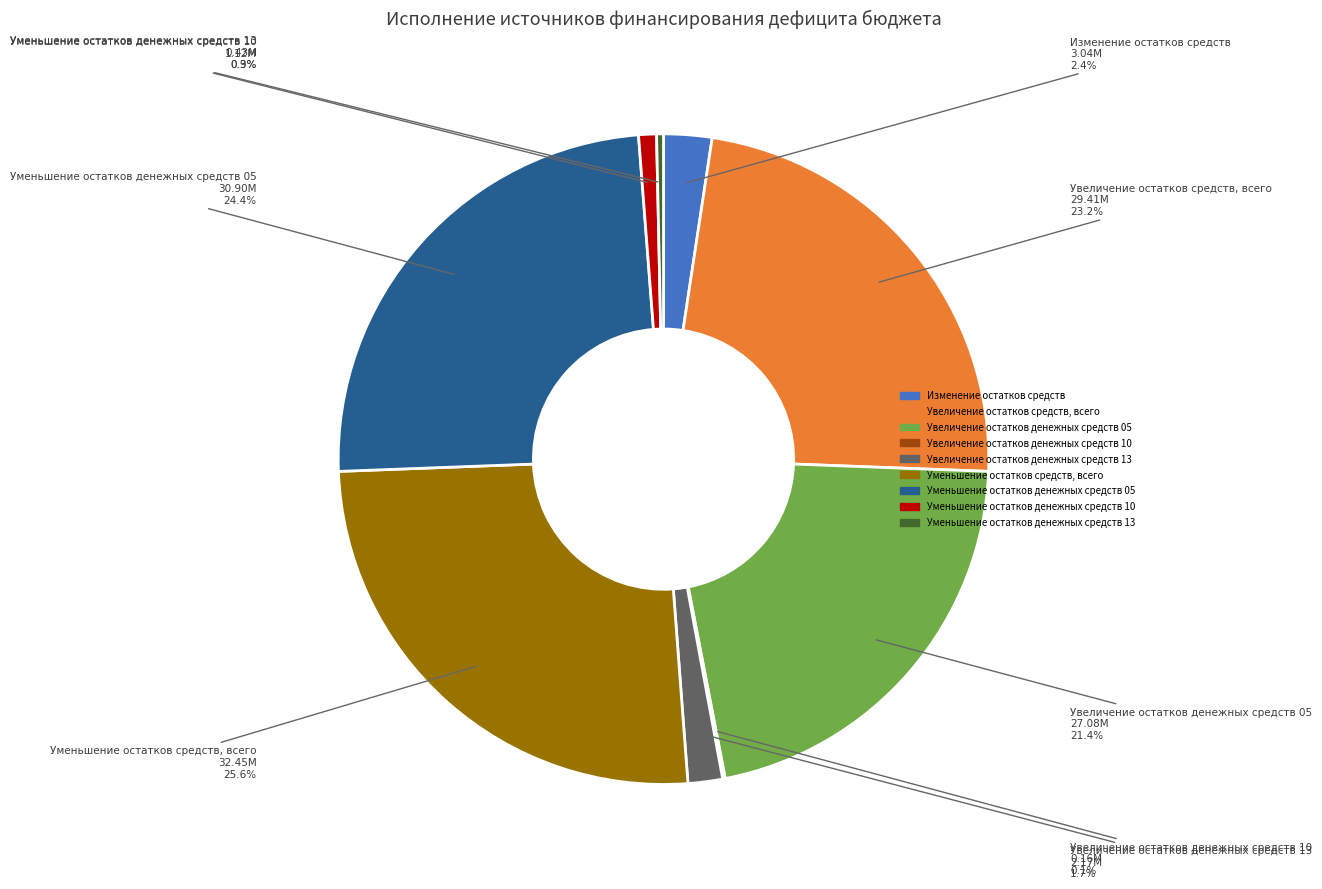

Do Уменьшение остатков средств, всего and Увеличение остатков денежных средств 05 together represent more than half of the pie?

No